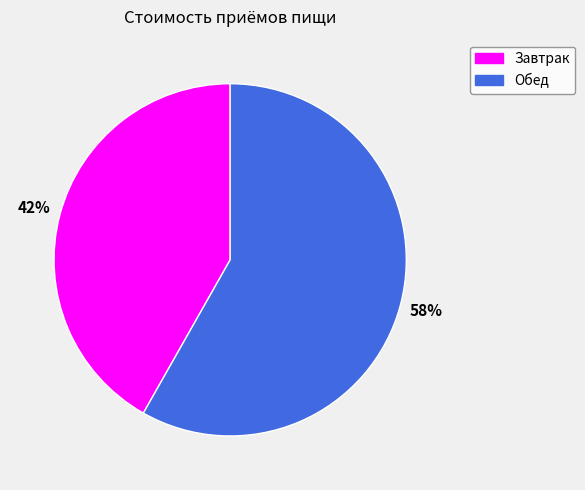

Is it true that Завтрак is 42% of the pie?

True